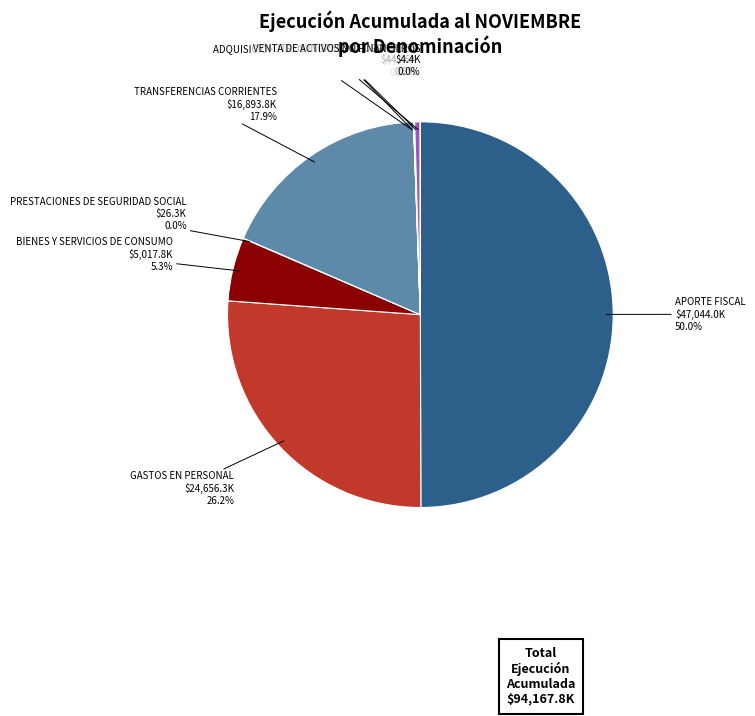

How many segments does this pie chart have?

9